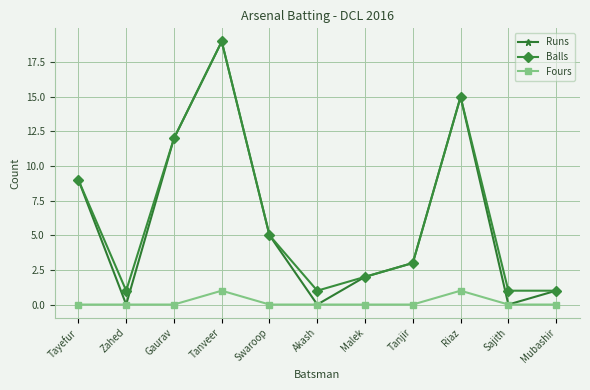

Is it true that Balls equals 3 at Gaurav?

False